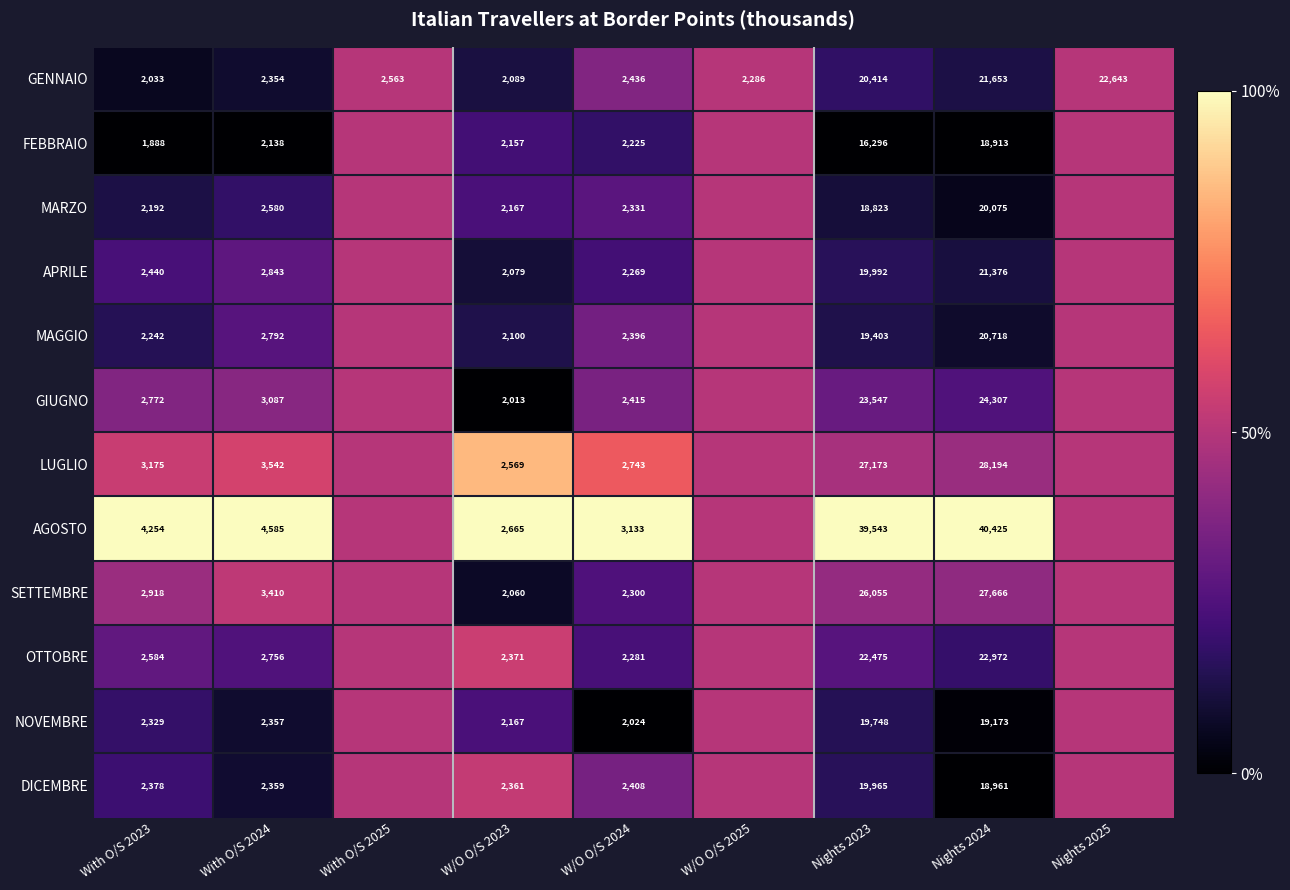

At Nights 2023, list the series in order from largest to smallest.

AGOSTO, LUGLIO, SETTEMBRE, GIUGNO, OTTOBRE, GENNAIO, APRILE, DICEMBRE, NOVEMBRE, MAGGIO, MARZO, FEBBRAIO